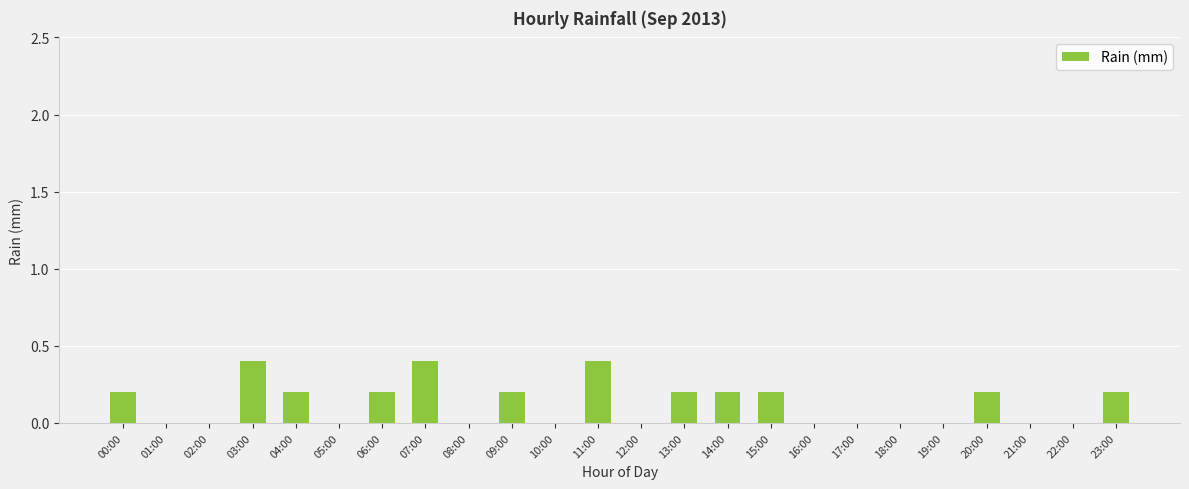

What is the maximum value shown in the chart?

0.4